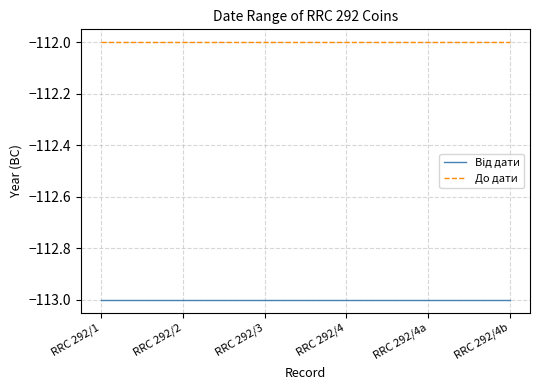

The value of До дати at RRC 292/4 is -112. True or false?

True